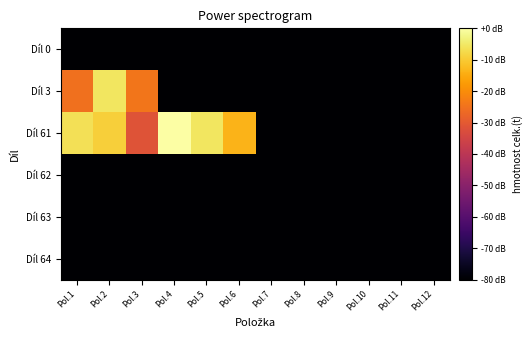

Reading right to left, extract all data points from this chart.

Díl 0: Pol.12=-123.3	Pol.11=-123.3	Pol.10=-123.3	Pol.9=-123.3	Pol.8=-123.3	Pol.7=-123.3	Pol.6=-123.3	Pol.5=-123.3	Pol.4=-123.3	Pol.3=-123.3	Pol.2=-123.3	Pol.1=-123.3
Díl 3: Pol.12=-123.3	Pol.11=-123.3	Pol.10=-123.3	Pol.9=-123.3	Pol.8=-123.3	Pol.7=-123.3	Pol.6=-123.3	Pol.5=-123.3	Pol.4=-123.3	Pol.3=-24.3	Pol.2=-5.6	Pol.1=-25.3
Díl 61: Pol.12=-123.3	Pol.11=-123.3	Pol.10=-123.3	Pol.9=-123.3	Pol.8=-123.3	Pol.7=-123.3	Pol.6=-13.5	Pol.5=-5.5	Pol.4=0.0	Pol.3=-31.3	Pol.2=-9.2	Pol.1=-6.3
Díl 62: Pol.12=-123.3	Pol.11=-123.3	Pol.10=-123.3	Pol.9=-123.3	Pol.8=-123.3	Pol.7=-123.3	Pol.6=-123.3	Pol.5=-123.3	Pol.4=-123.3	Pol.3=-123.3	Pol.2=-123.3	Pol.1=-123.3
Díl 63: Pol.12=-123.3	Pol.11=-123.3	Pol.10=-123.3	Pol.9=-123.3	Pol.8=-123.3	Pol.7=-123.3	Pol.6=-123.3	Pol.5=-123.3	Pol.4=-123.3	Pol.3=-123.3	Pol.2=-123.3	Pol.1=-123.3
Díl 64: Pol.12=-123.3	Pol.11=-123.3	Pol.10=-123.3	Pol.9=-123.3	Pol.8=-123.3	Pol.7=-123.3	Pol.6=-123.3	Pol.5=-123.3	Pol.4=-123.3	Pol.3=-123.3	Pol.2=-123.3	Pol.1=-123.3